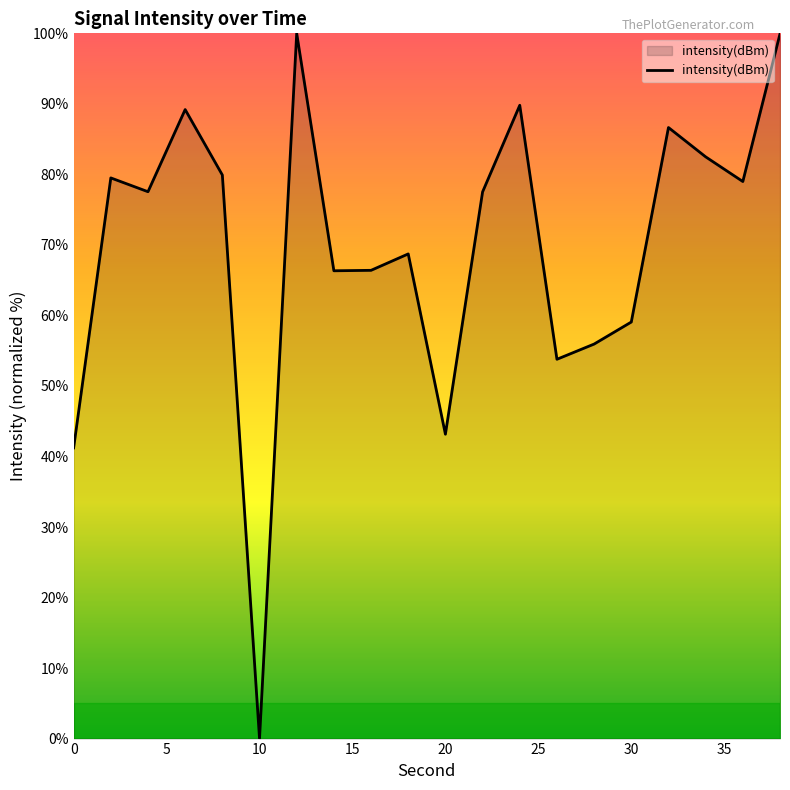

What is the maximum value shown in the chart?

100.0